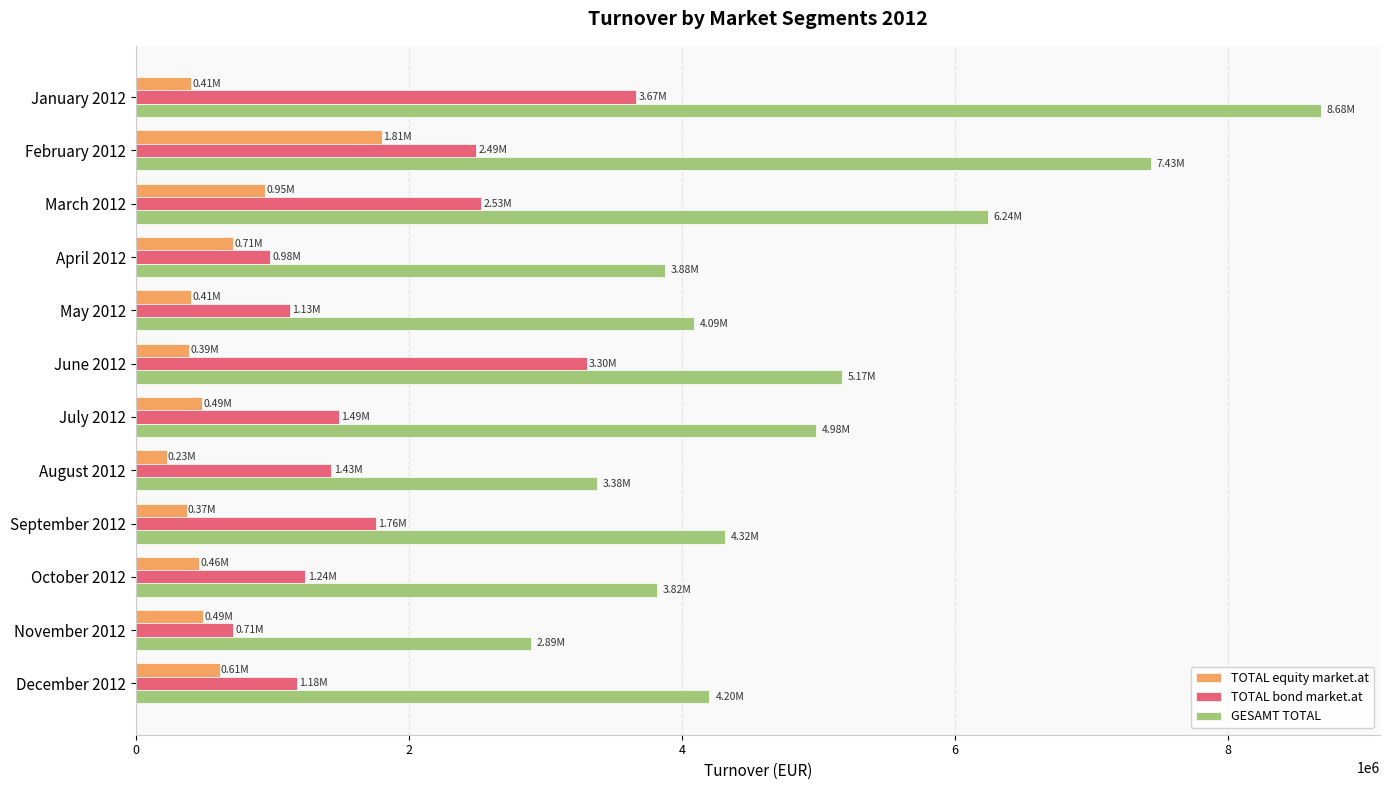

How many values in the TOTAL equity market.at series are below 485480?

6